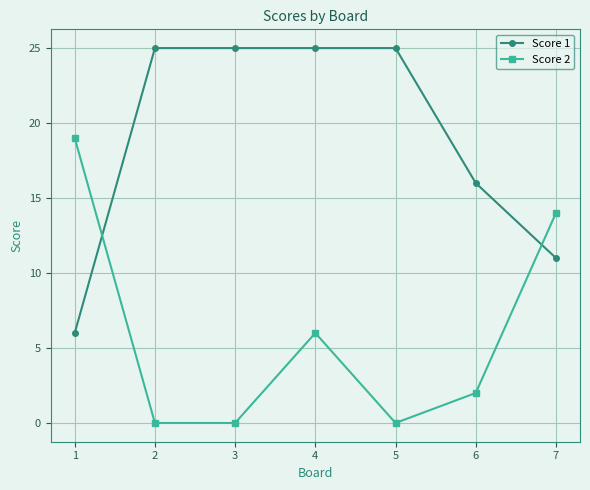

The Score 1 series shows 36 at 4. True or false?

False